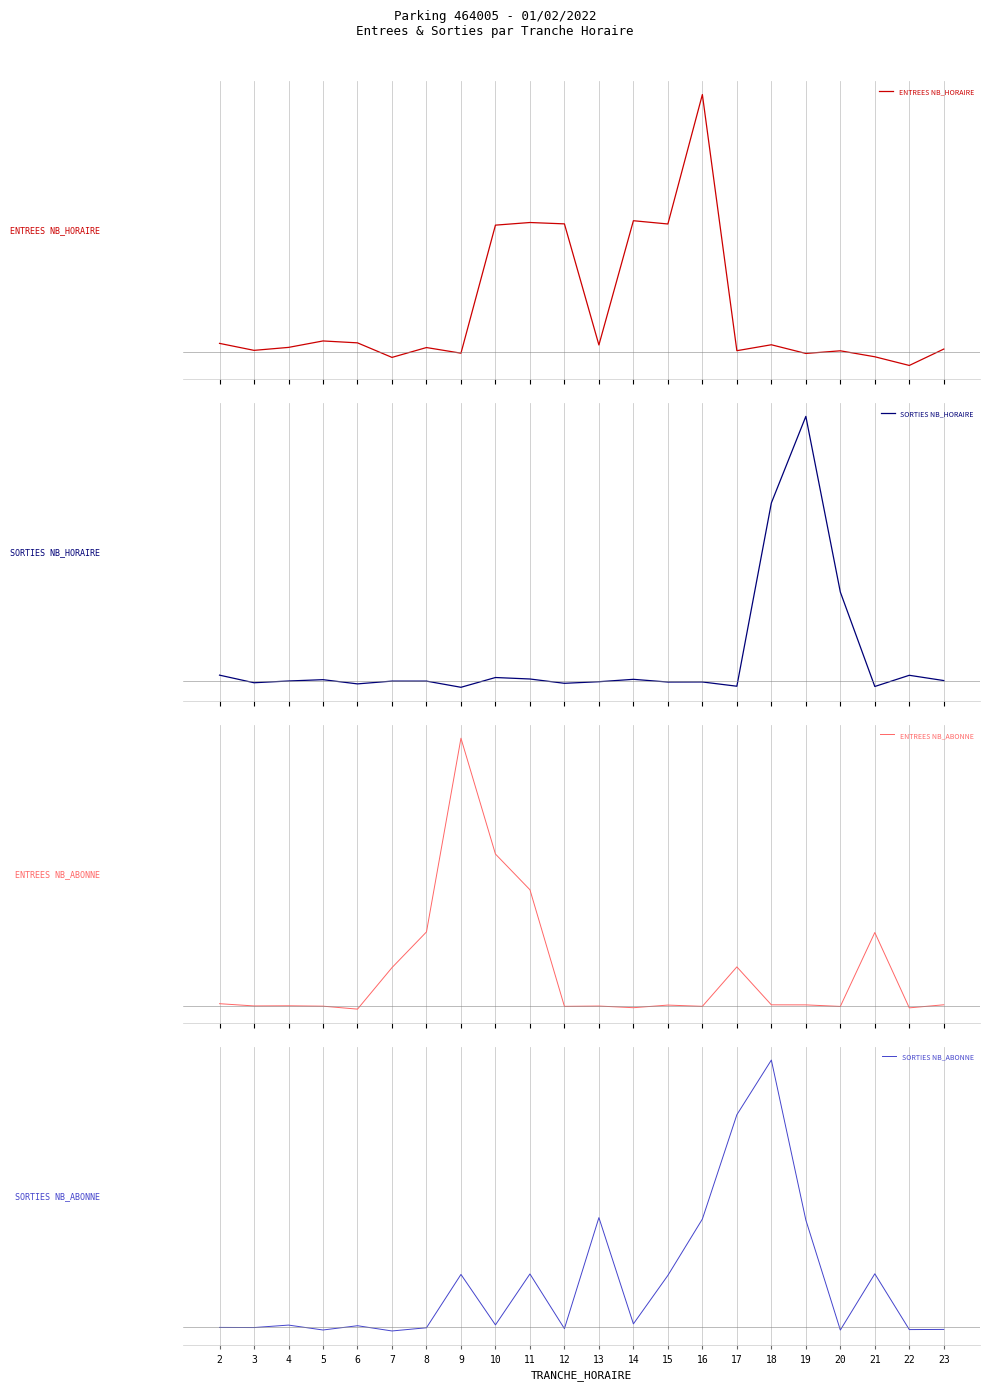

Which series has the widest spread of values?

ENTREES NB_ABONNE